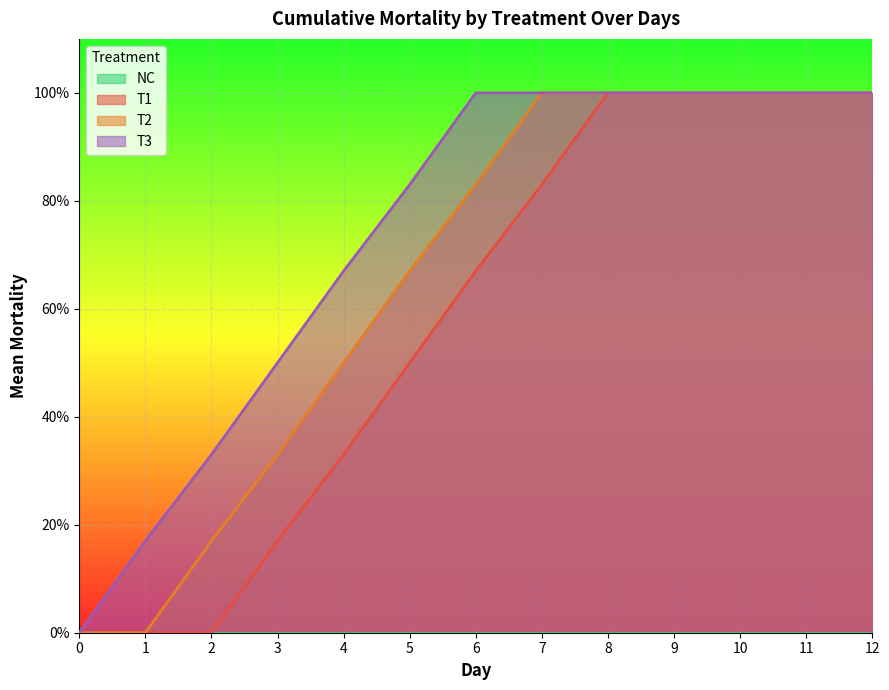

Does the chart display data point markers on the line(s)?

No